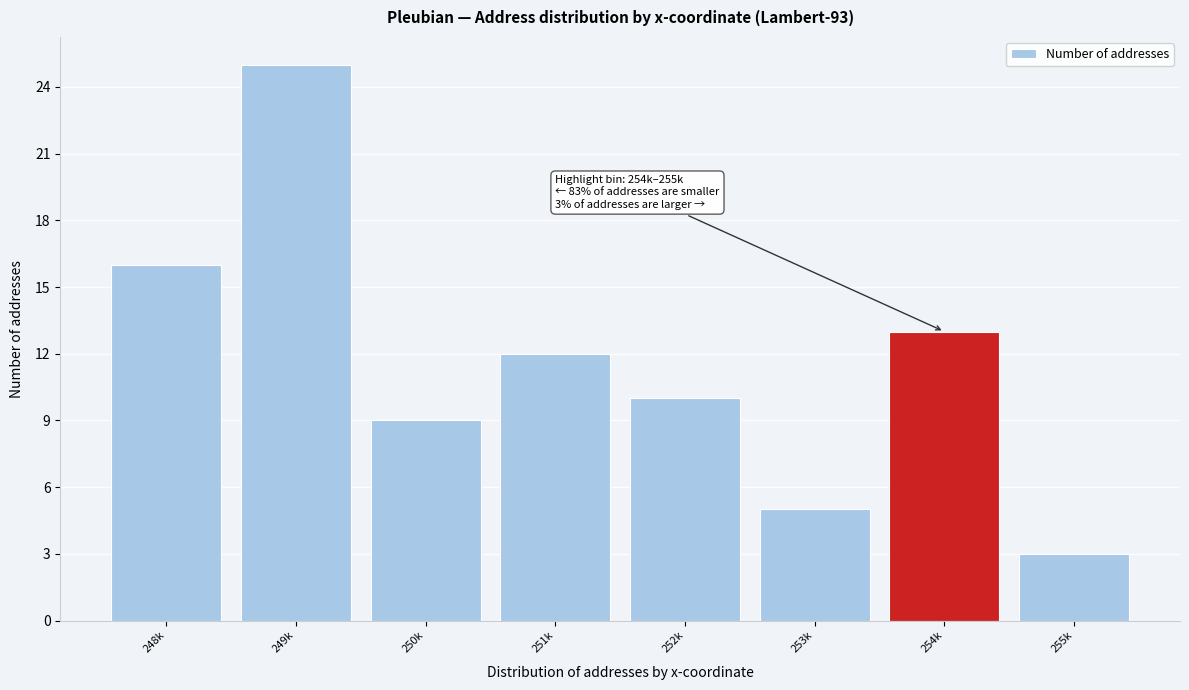

Reading right to left, list all the values displayed in this chart.

255k=3	254k=13	253k=5	252k=10	251k=12	250k=9	249k=25	248k=16